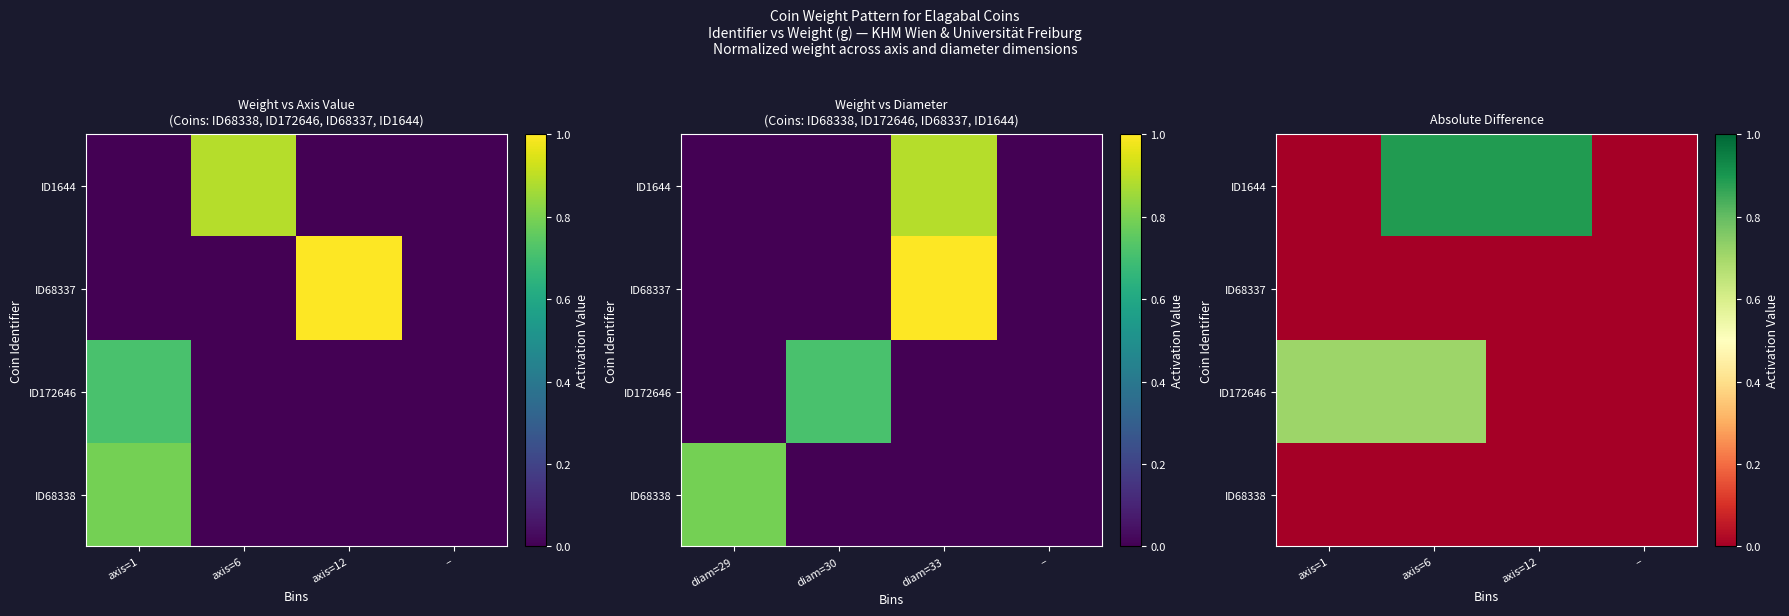

The value of ID68338 at axis=12 is 0.0. True or false?

True